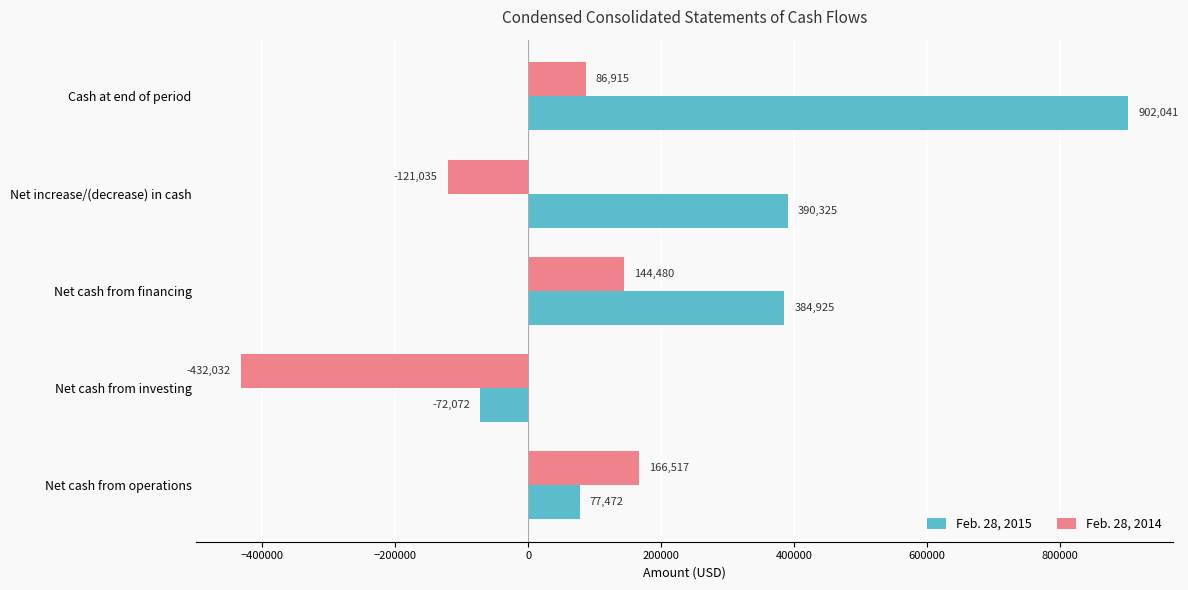

List the series in order of their peak value, lowest first.

Feb. 28, 2014, Feb. 28, 2015